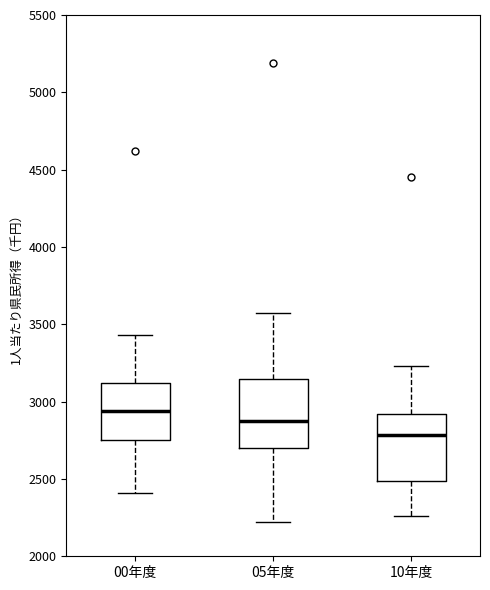

Which box's median line is the highest?

00年度